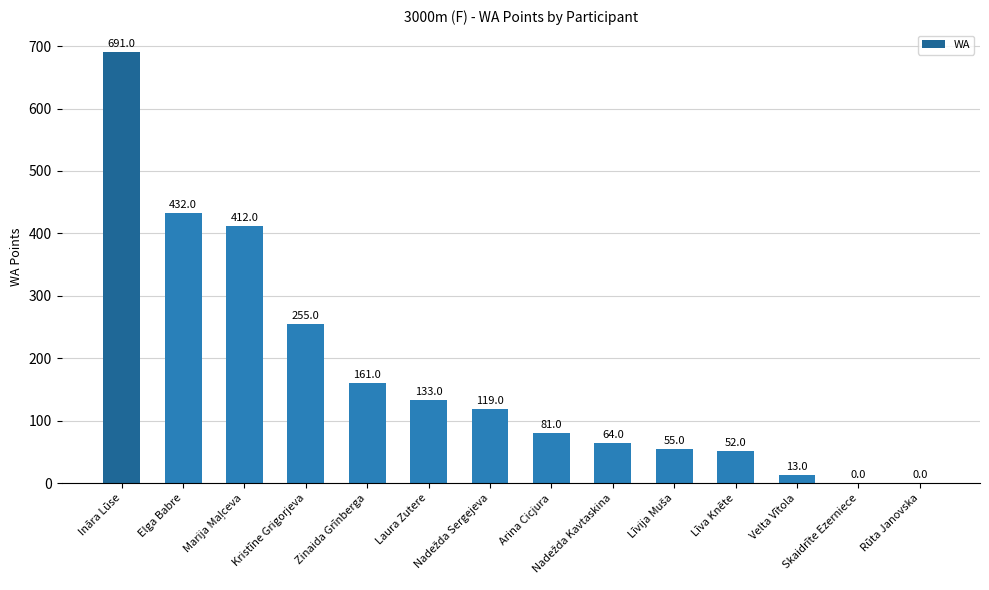

What is the maximum value shown in the chart?

691